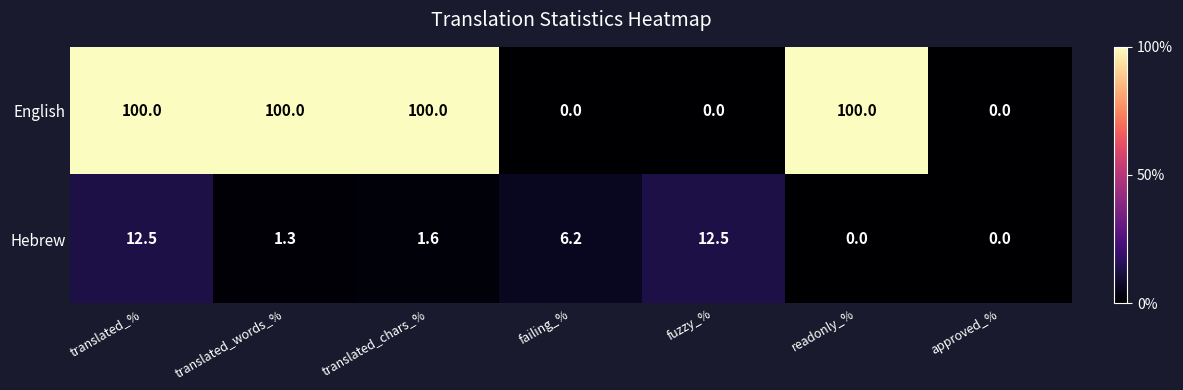

Rank the series by their maximum value, from lowest to highest.

Hebrew, English